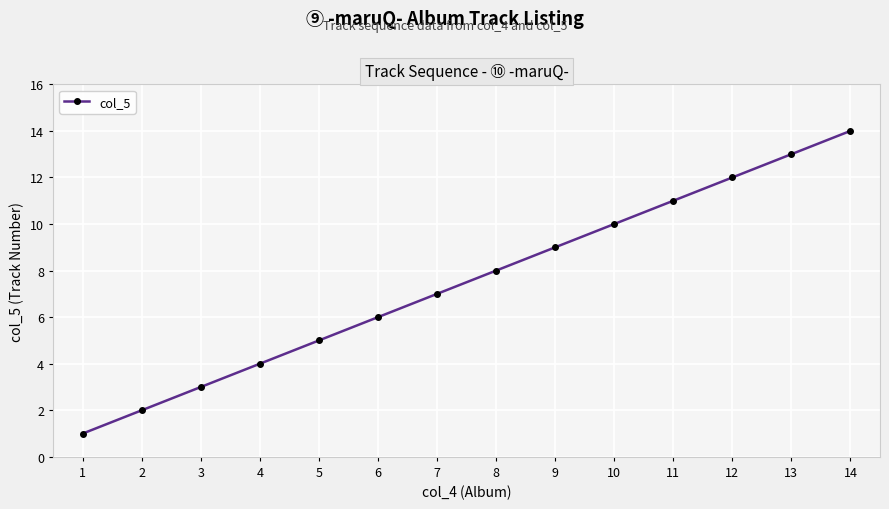

What is the value of the 6th point from the left?

6